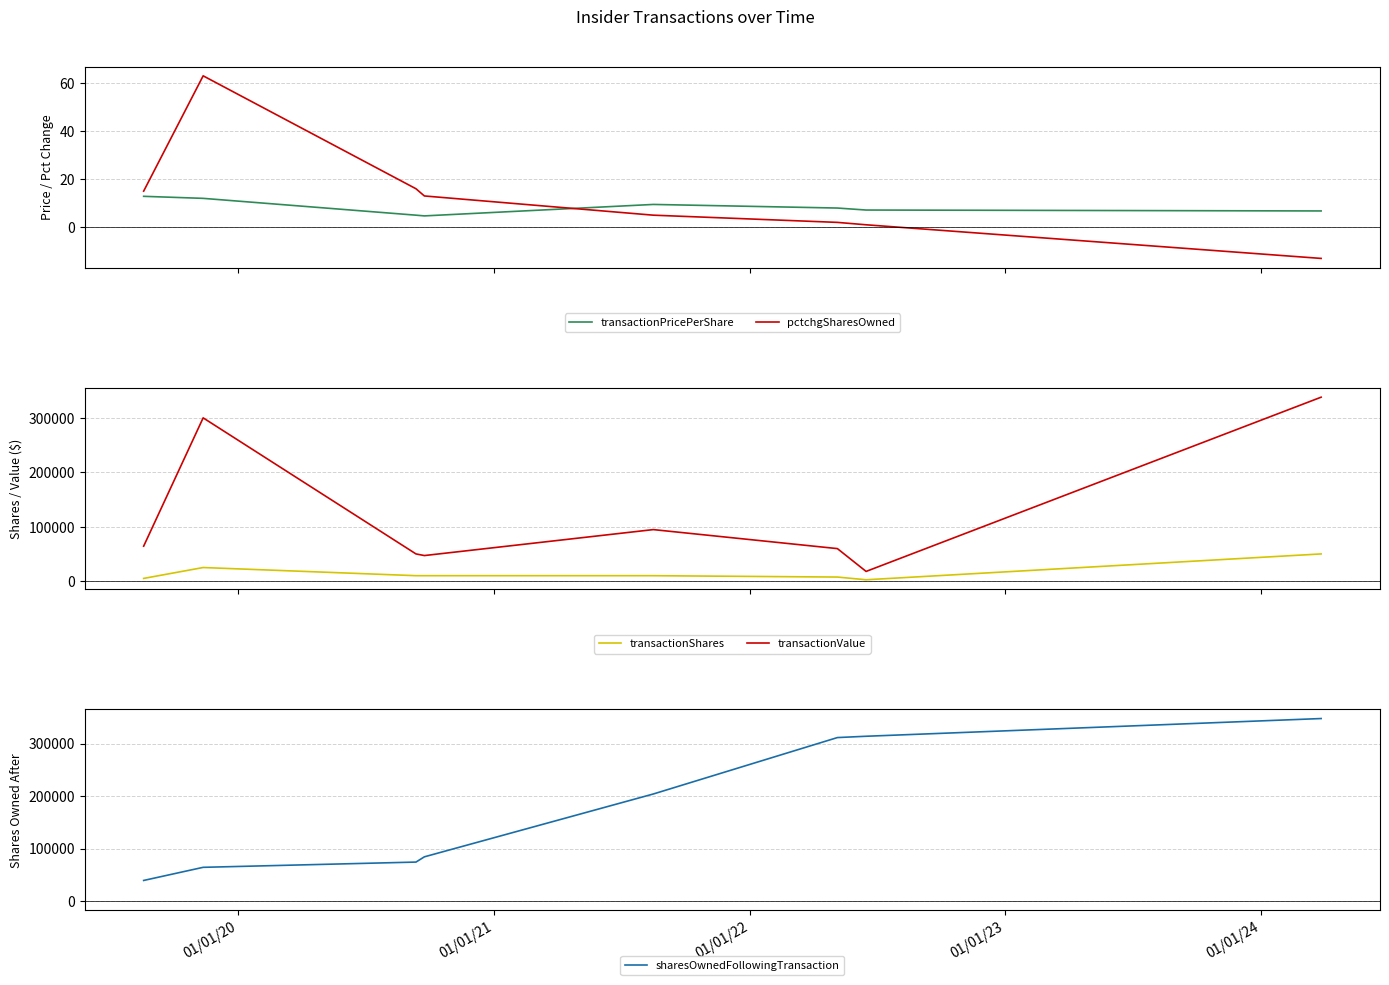

True or false: transactionShares and transactionValue intersect in this chart.

False